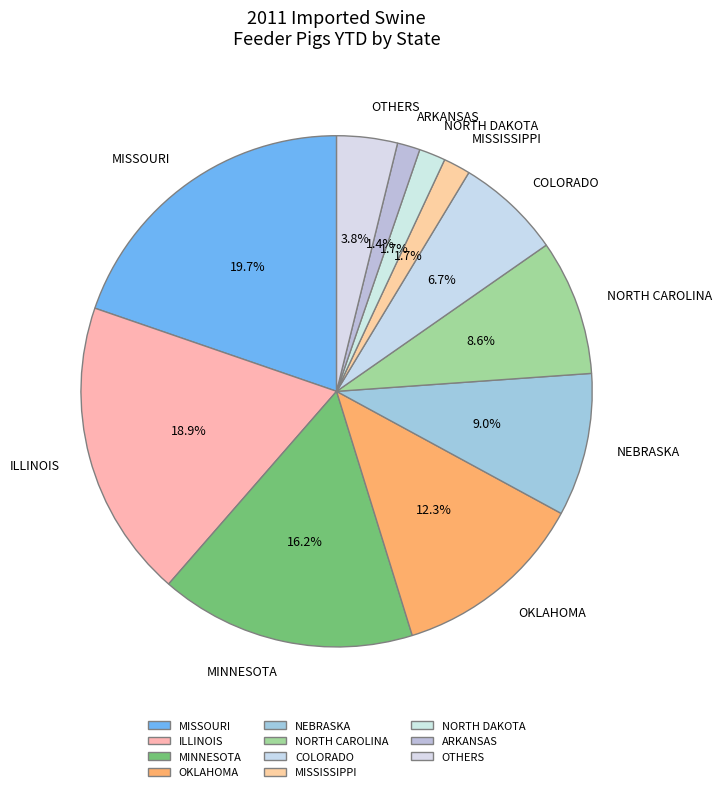

How many segments does this pie chart have?

11